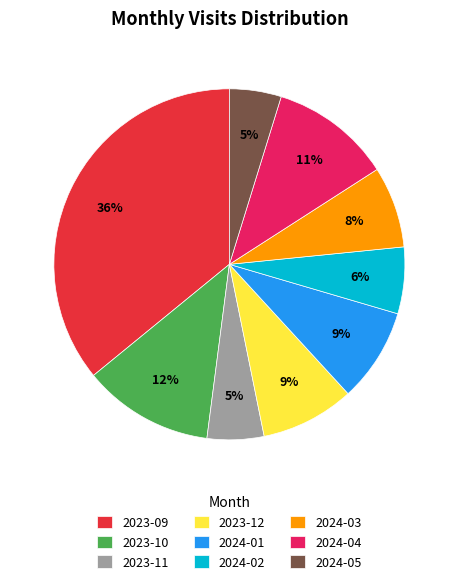

What percentage is the 2024-03 slice, to the nearest percent?

8%